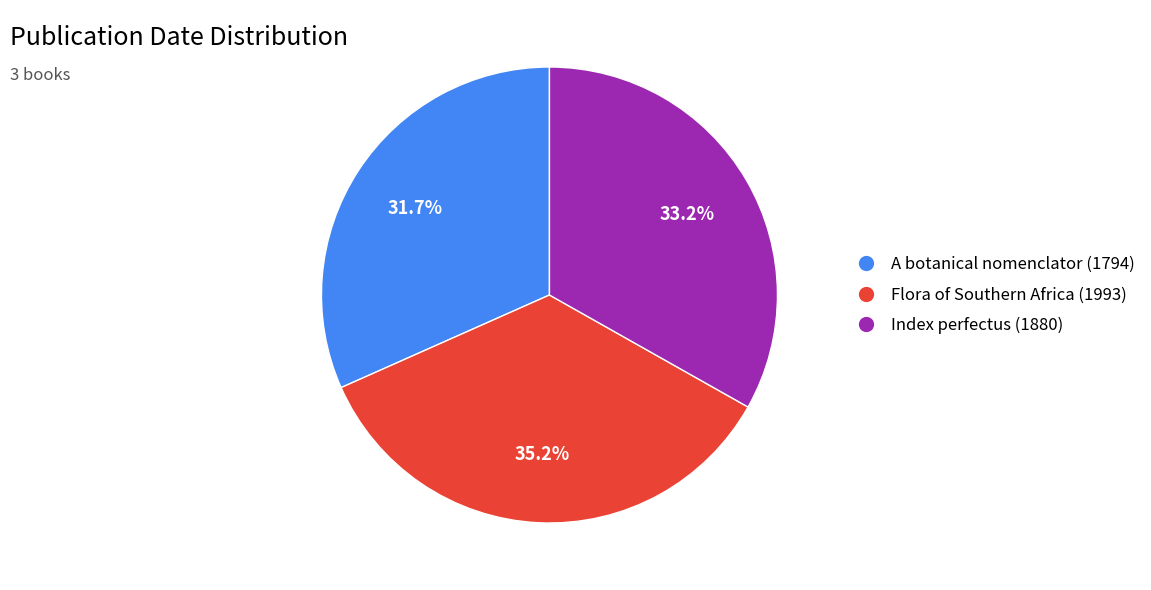

Is there any slice that represents more than half of the pie?

No